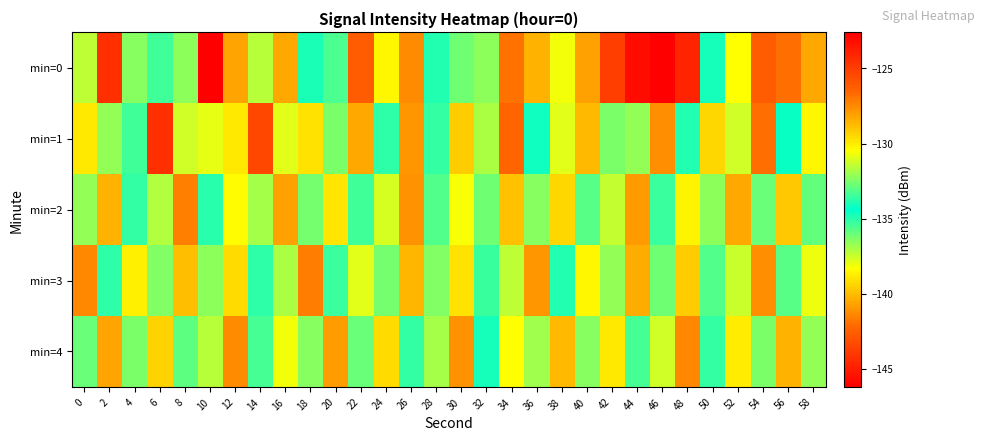

What is the spread (max minus min) of values at 4?

5.1